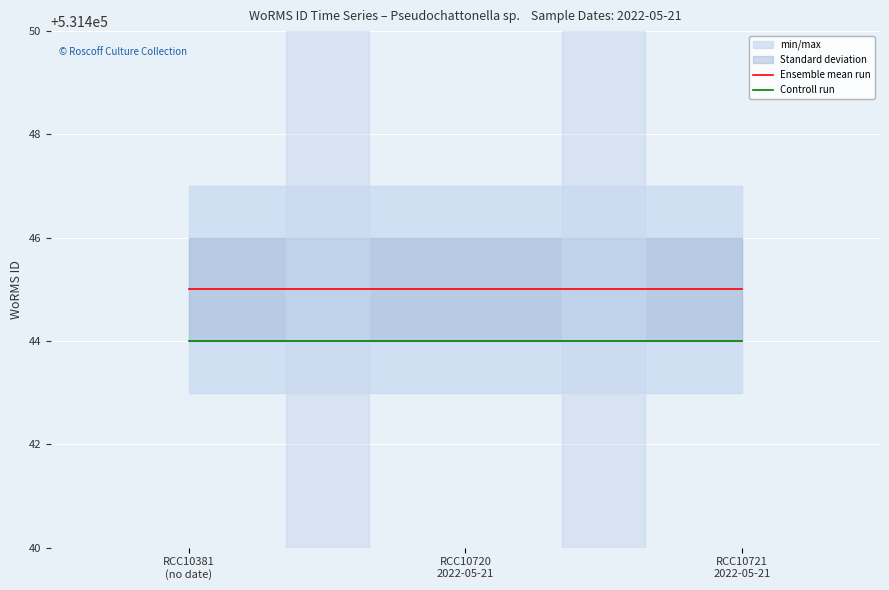

Rank the categories by Controll run value from lowest to highest.

RCC10381
(no date), RCC10720
2022-05-21, RCC10721
2022-05-21